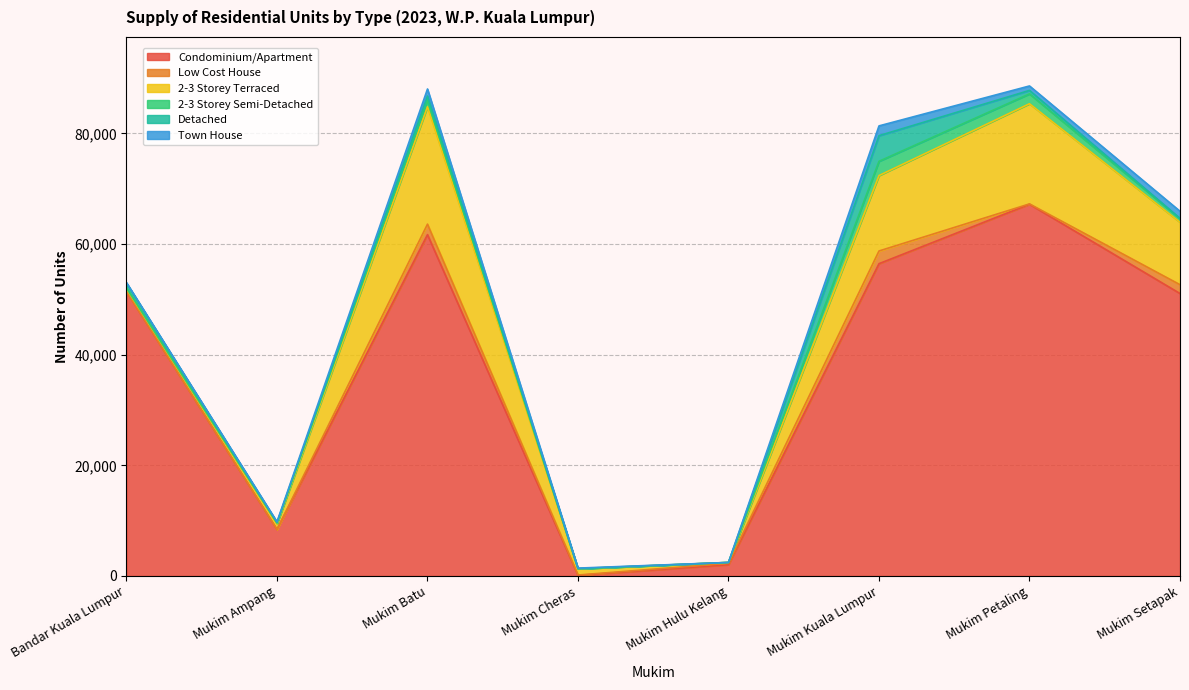

What is the sum of the Town House values at Mukim Kuala Lumpur and Mukim Ampang?

1900